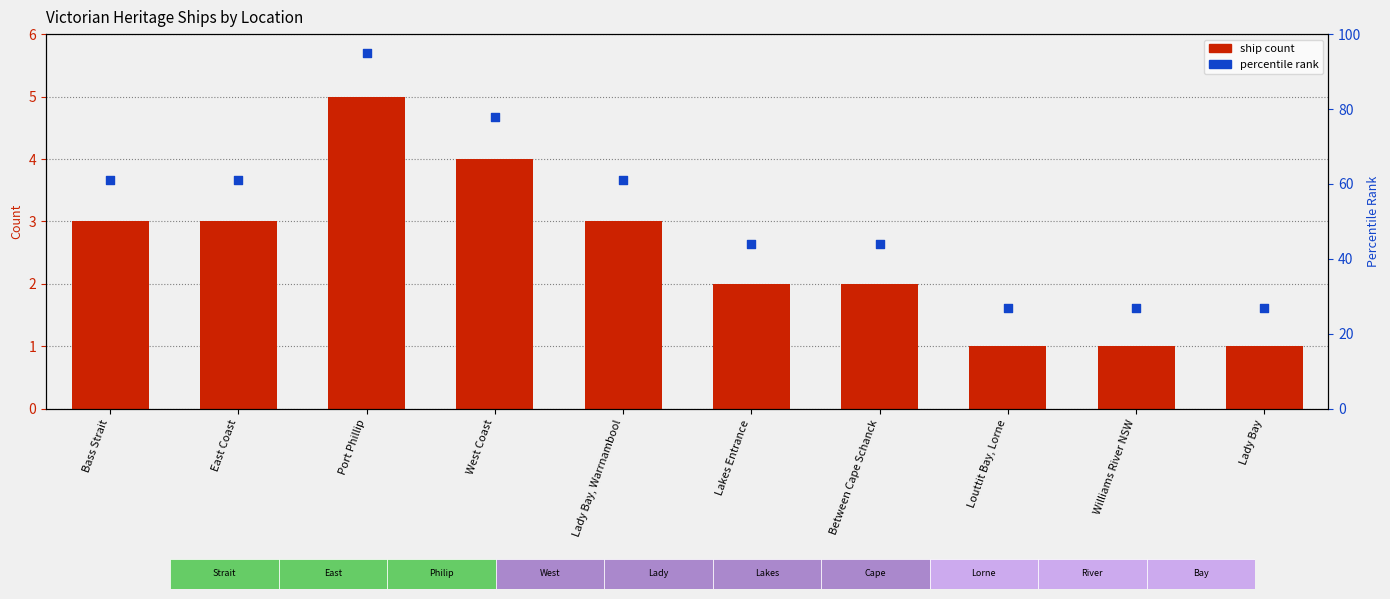

At how many categories does at least one series exceed 53?

5